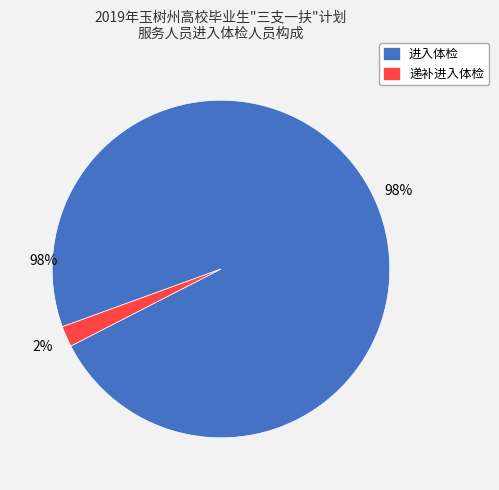

Does 进入体检 represent more than half of the total?

Yes